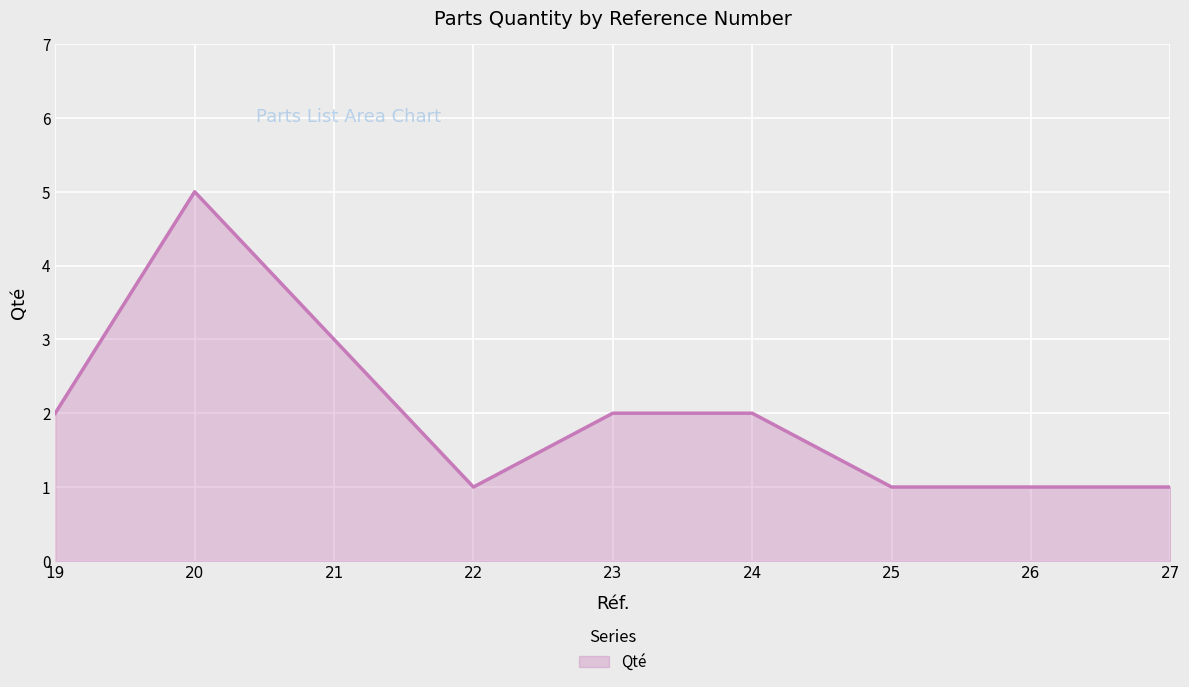

What is the minimum value shown in the chart?

1